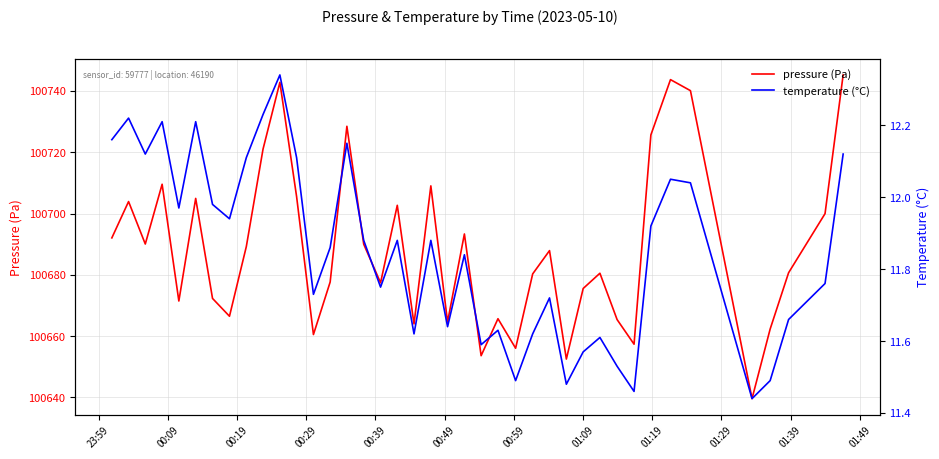

Which series has the largest range (max minus min)?

pressure (Pa)